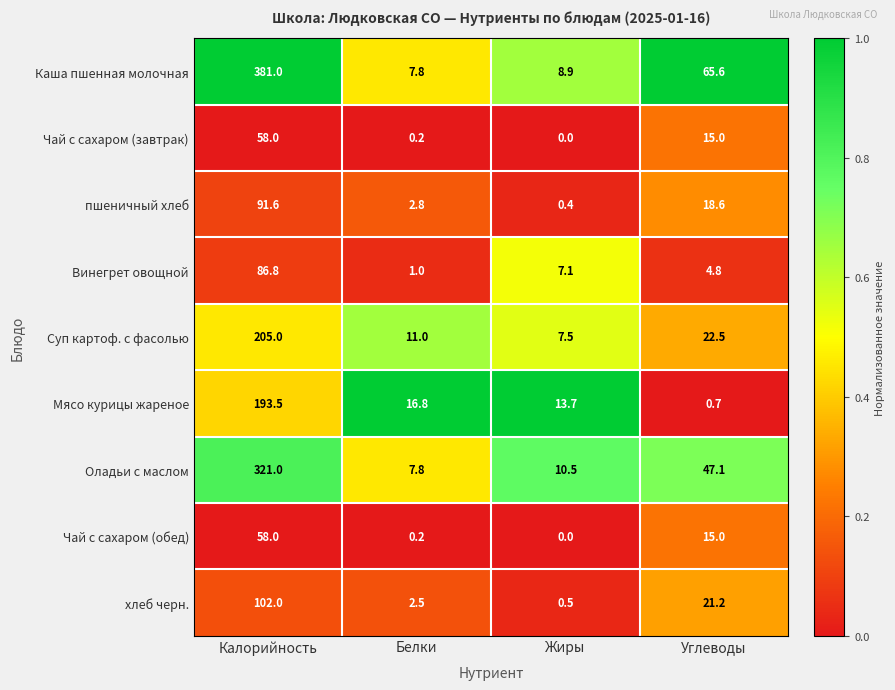

At which category is the sum across all series the highest?

Калорийность